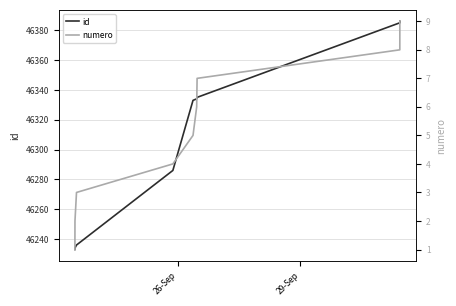

Reading left to right, what are all the values shown in this chart?

id: 46233	46234	46236	46286	46333	46334	46335	46385	46386
numero: 1	2	3	4	5	6	7	8	9